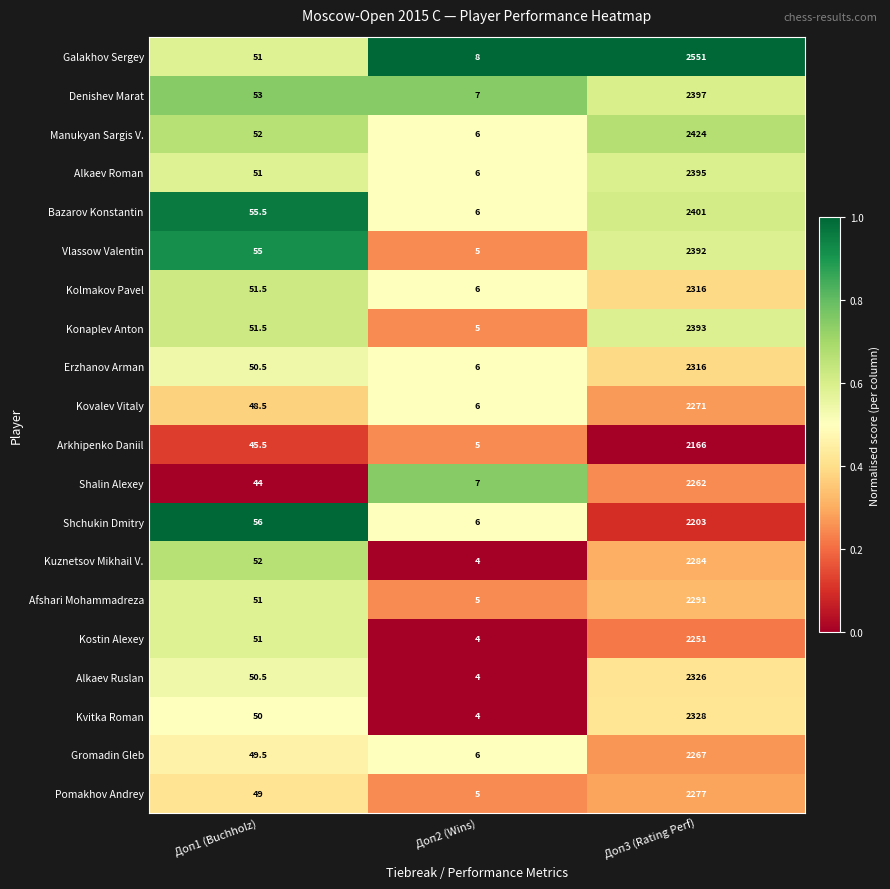

How many data points does each series have?

3